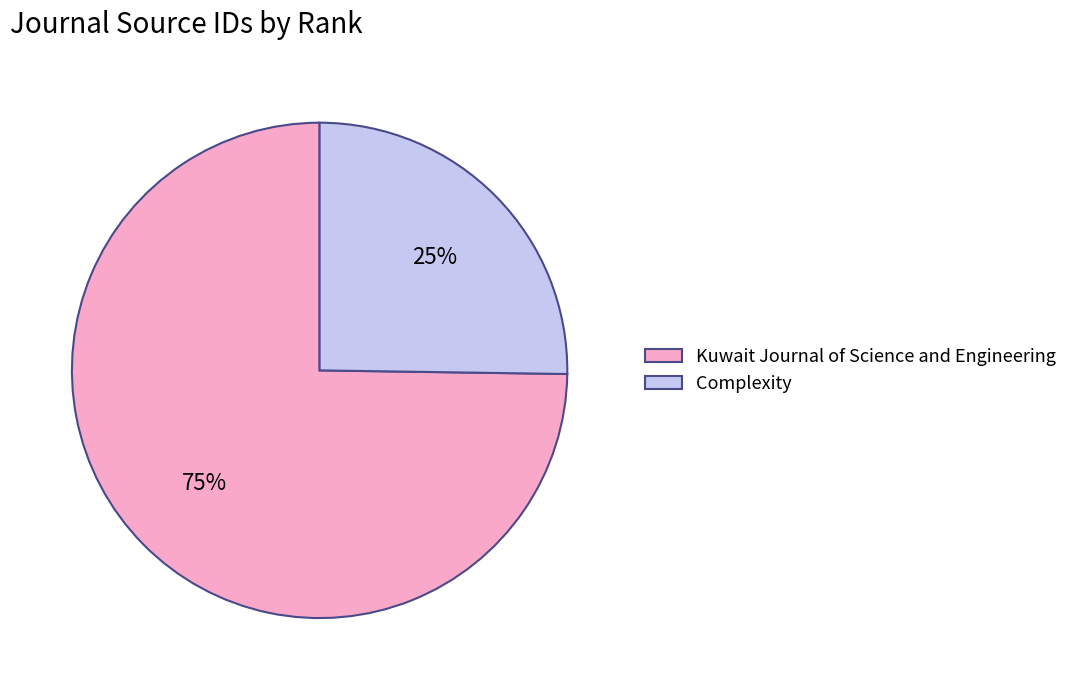

Which category has the biggest portion of the pie?

Kuwait Journal of Science and Engineering